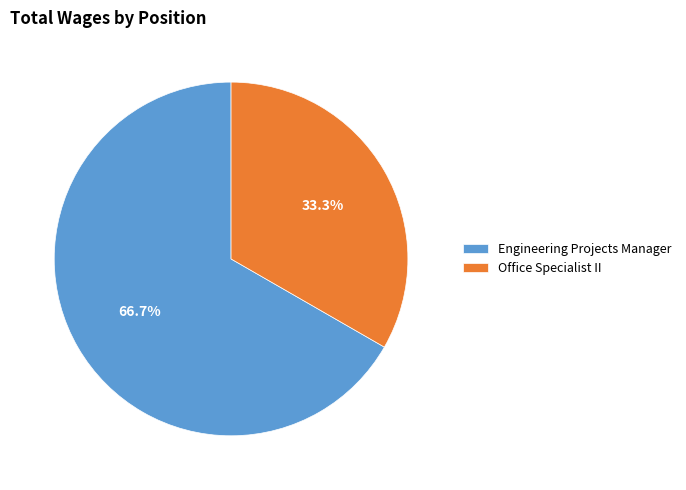

How much of the chart is everything except Office Specialist II?

66.7%